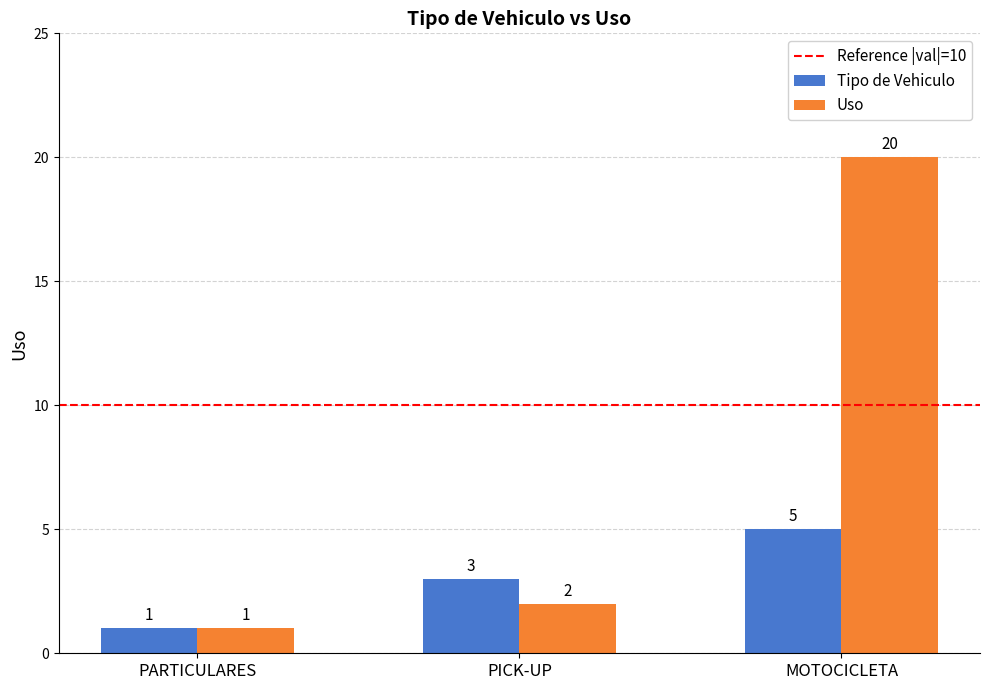

At PICK-UP, list the series in order from smallest to largest.

Uso, Tipo de Vehiculo